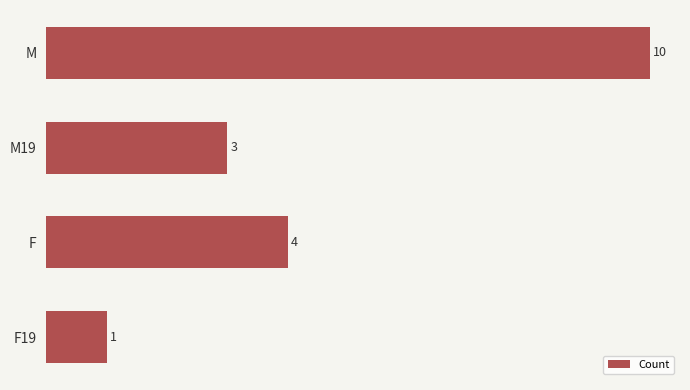

Are the bars horizontal?

Yes